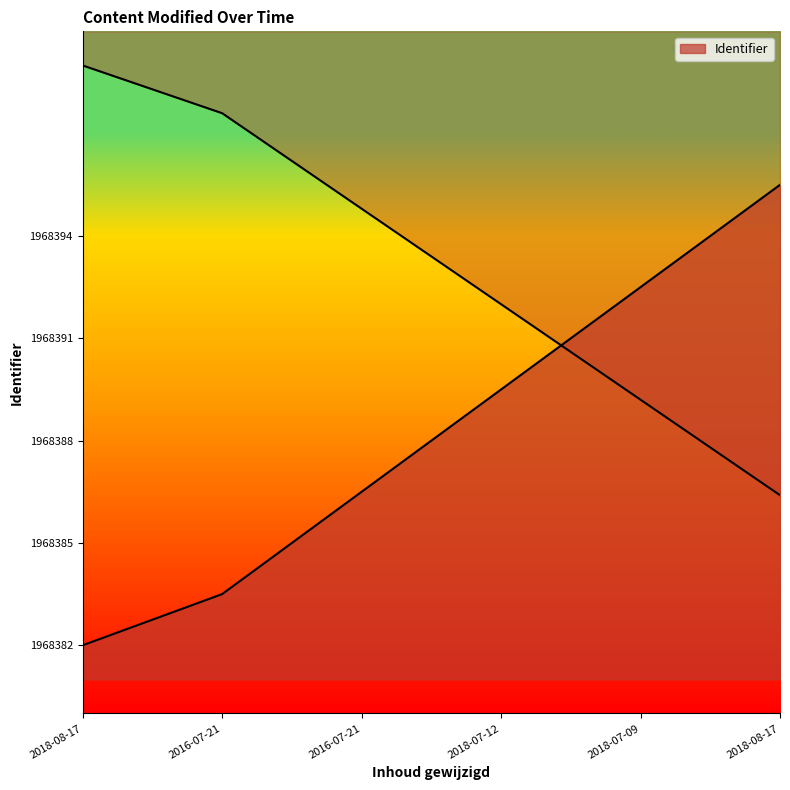

Between 2018-07-09 and 2016-07-21, which is larger?

2018-07-09